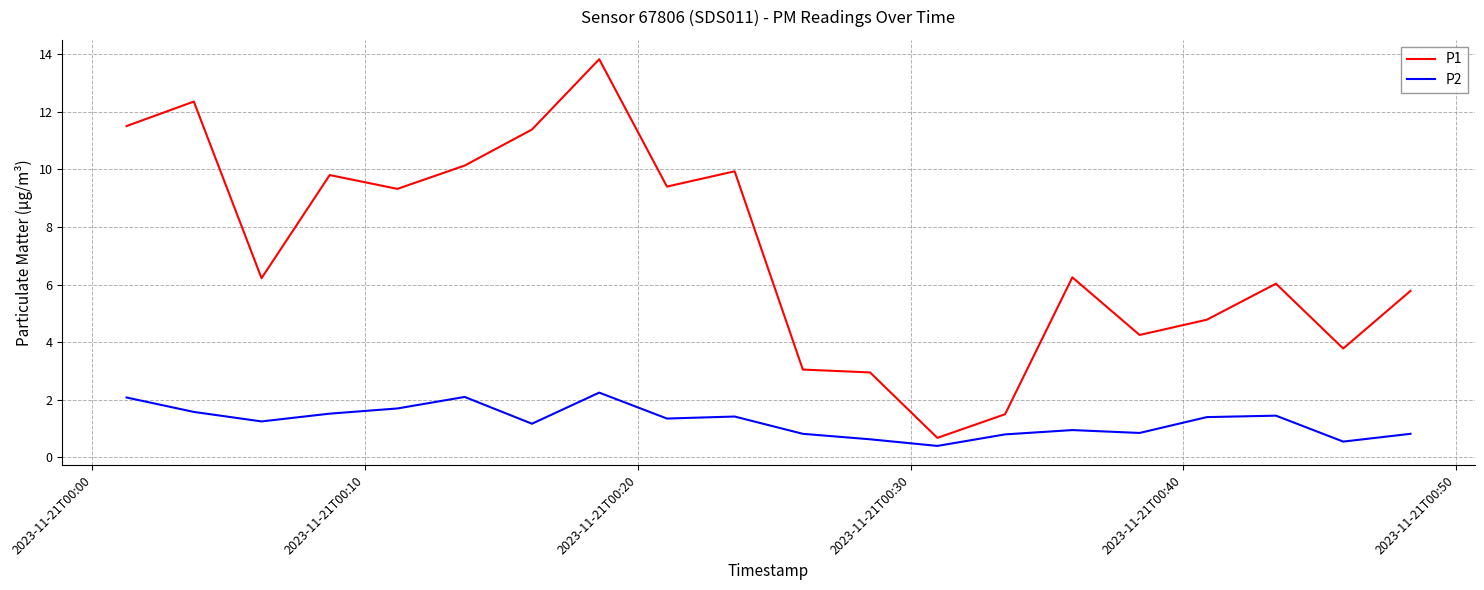

Which series has the largest total across all categories?

P1